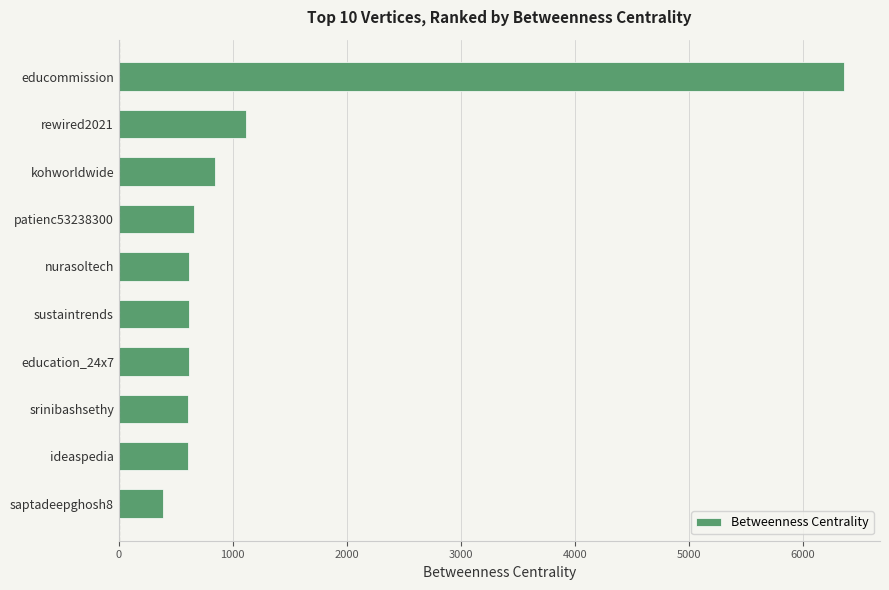

What is the greatest value displayed?

6361.6